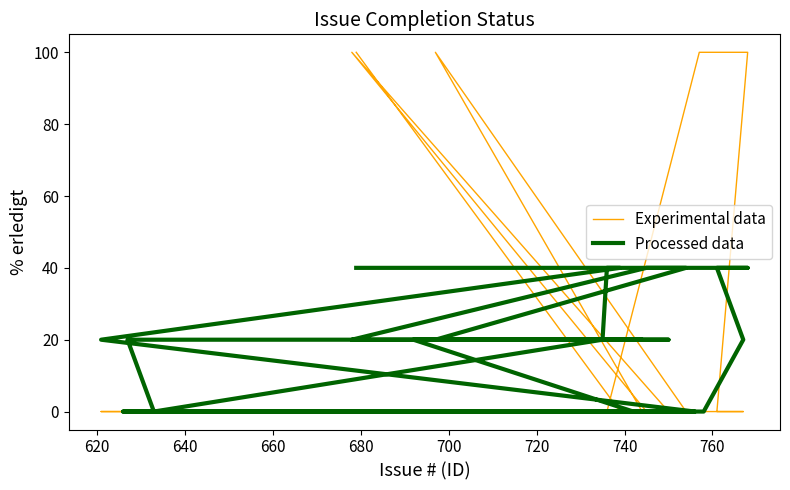

Is it true that Processed data equals 27 at 18?

False